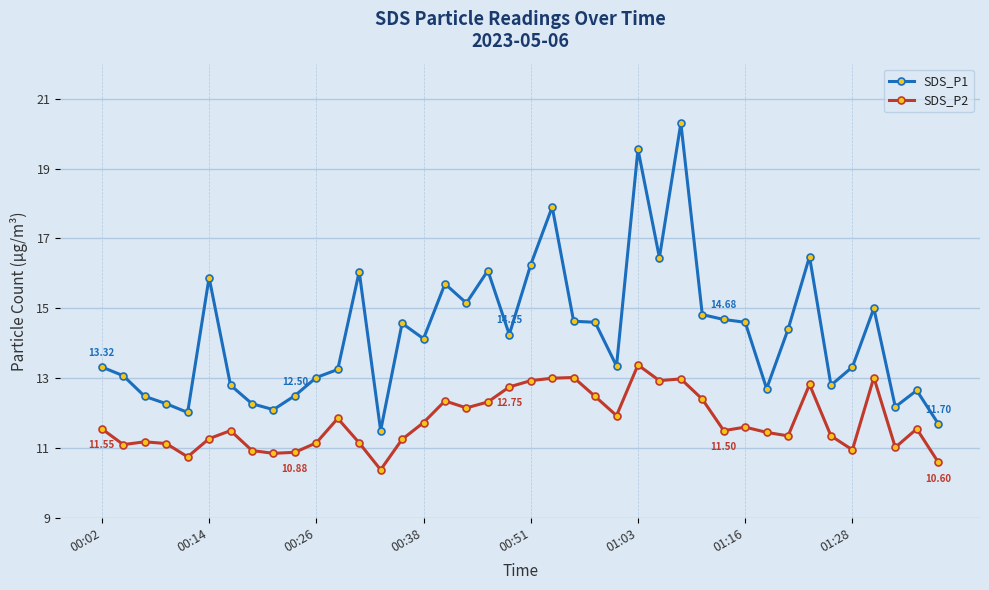

What is the sum of all SDS_P1 values?

570.8